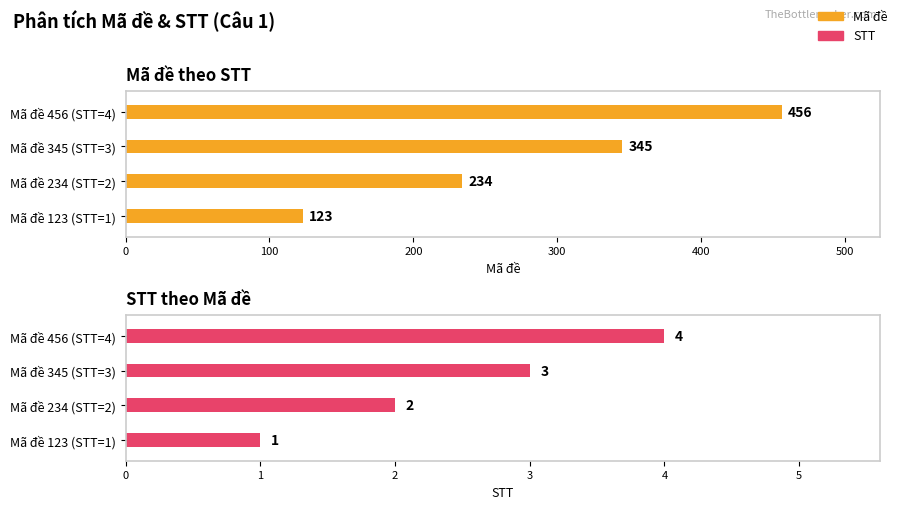

At Mã đề 123 (STT=1), list the series in order from largest to smallest.

Mã đề, STT